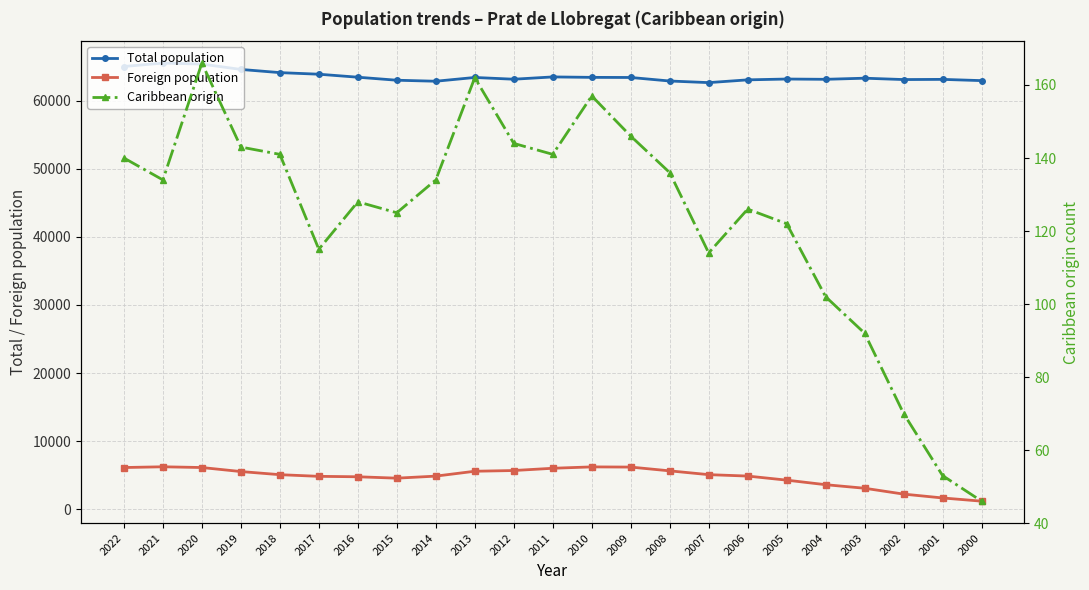

At which category is the sum across all series the highest?

2021